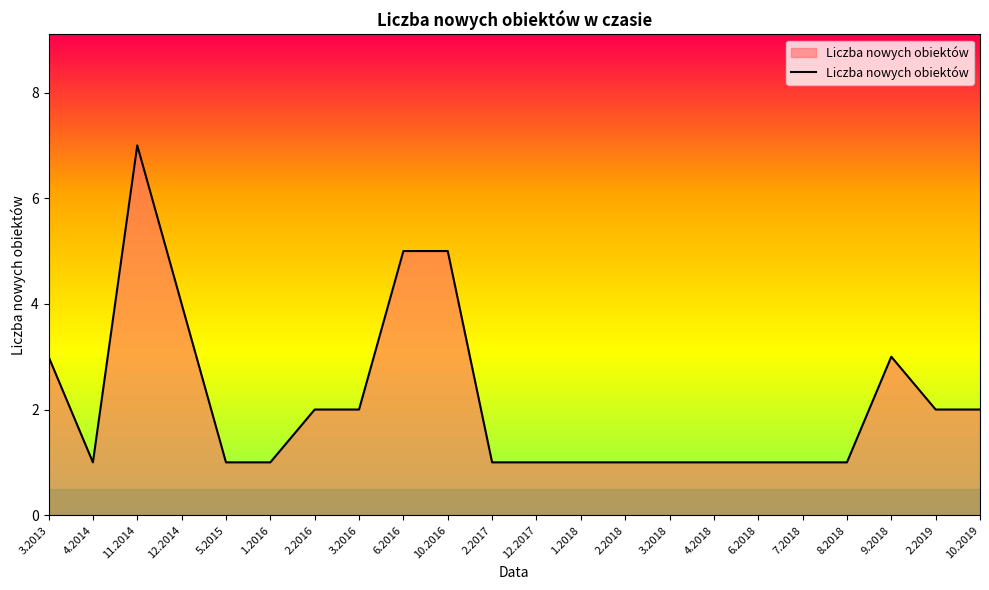

Which category has the highest value across all series?

11.2014